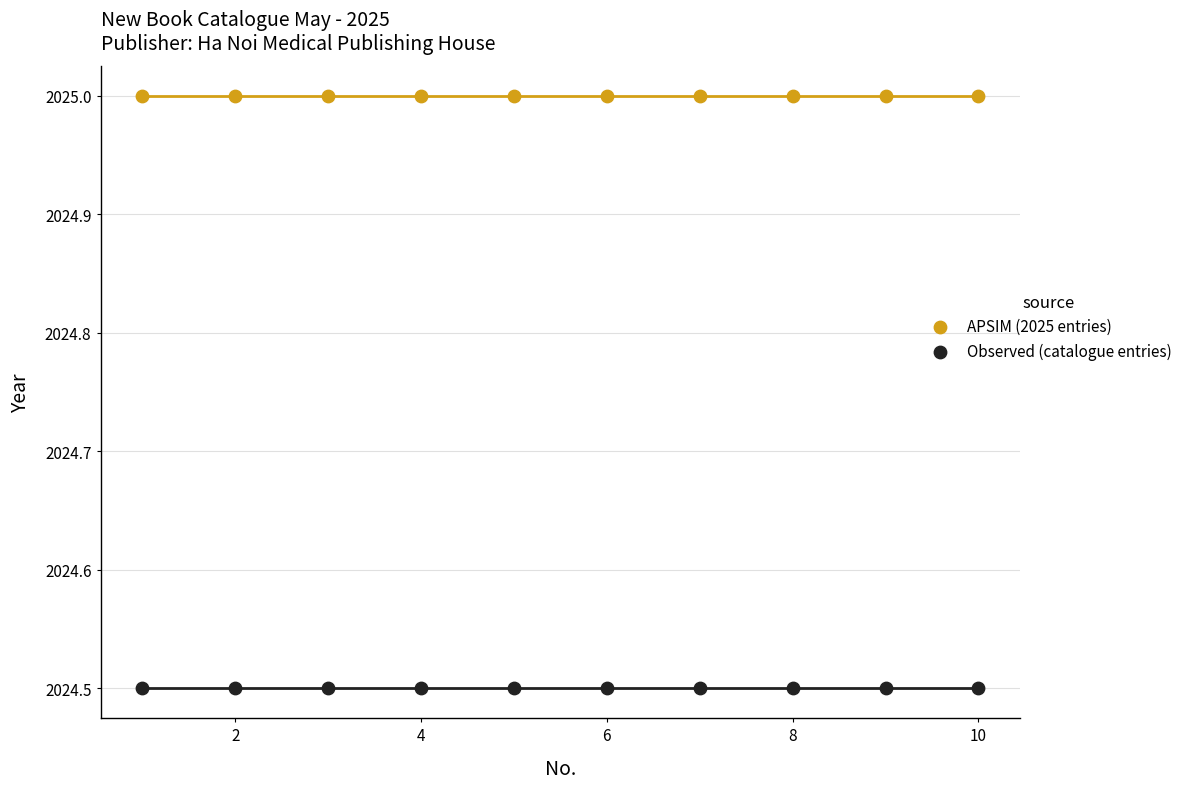

Which series contains the highest Y value?

APSIM (2025 entries)